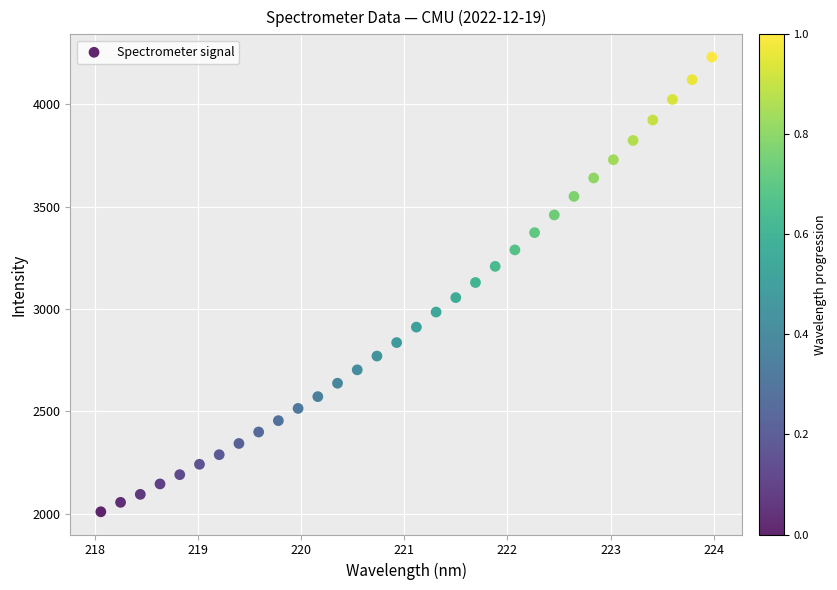

What is the range of X values (max minus min)?

5.9